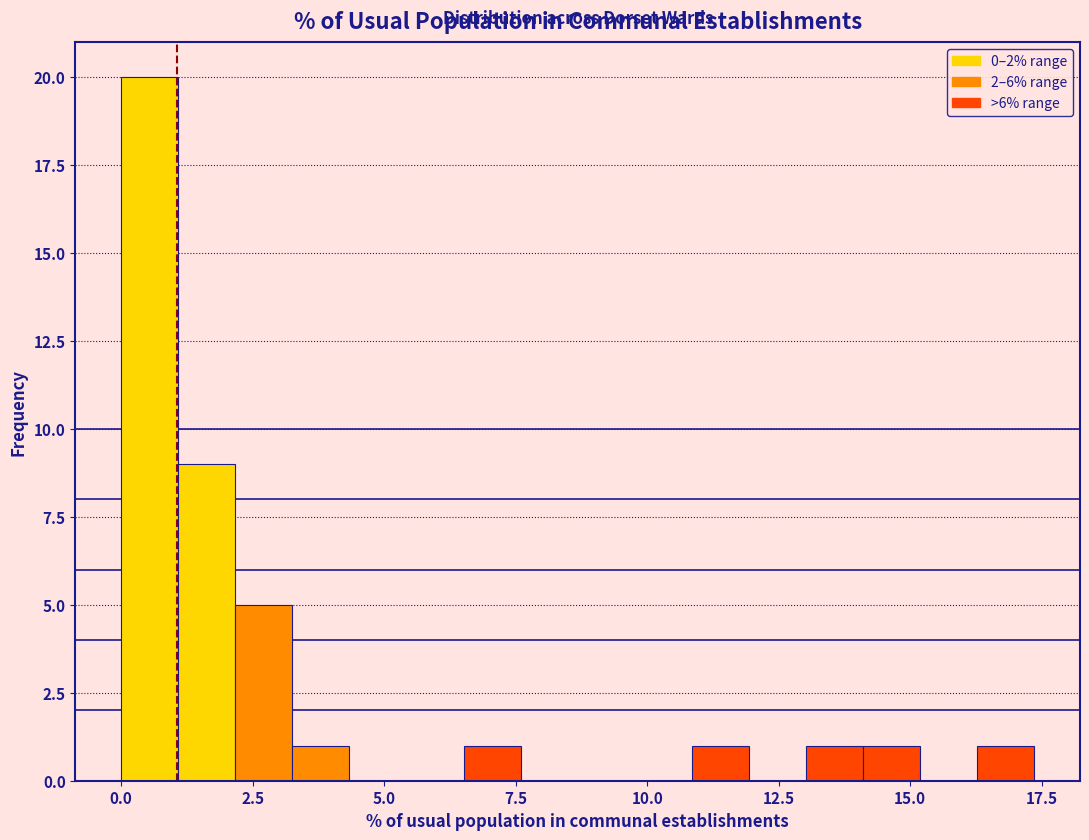

Read against the x-axis, roughly where is the centre of the tallest bar?

0.5